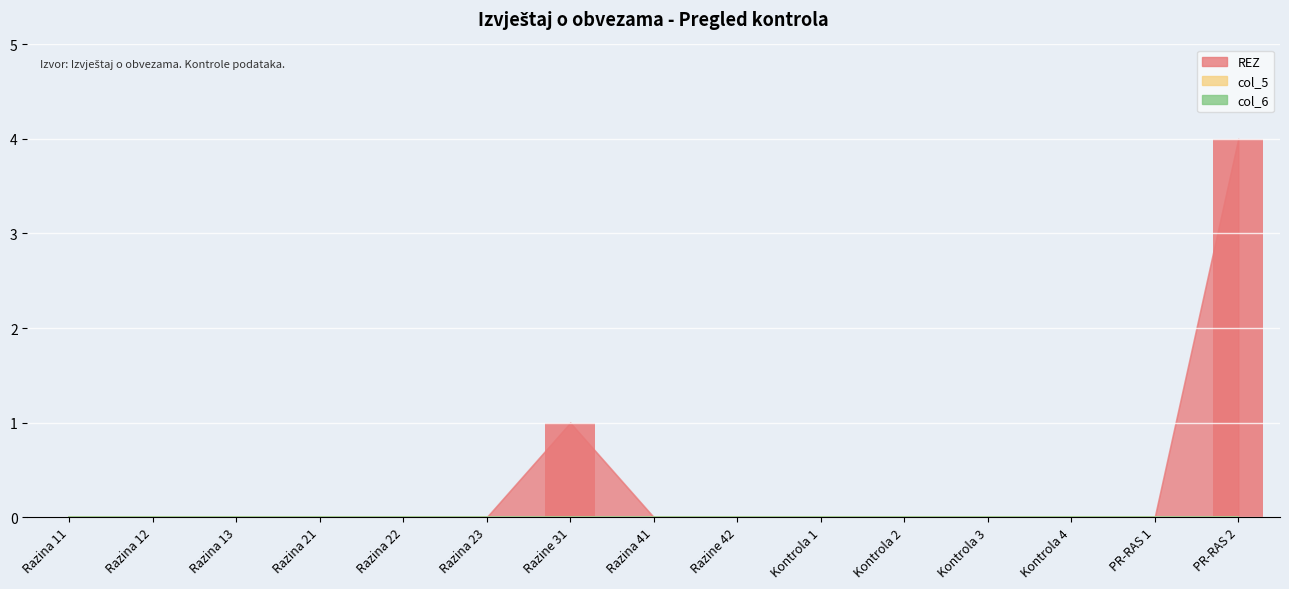

Is it true that the value at Razina 21 is -3?

False